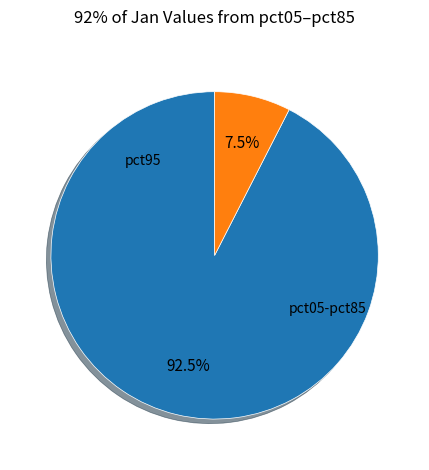

Is there any slice that represents more than half of the pie?

Yes